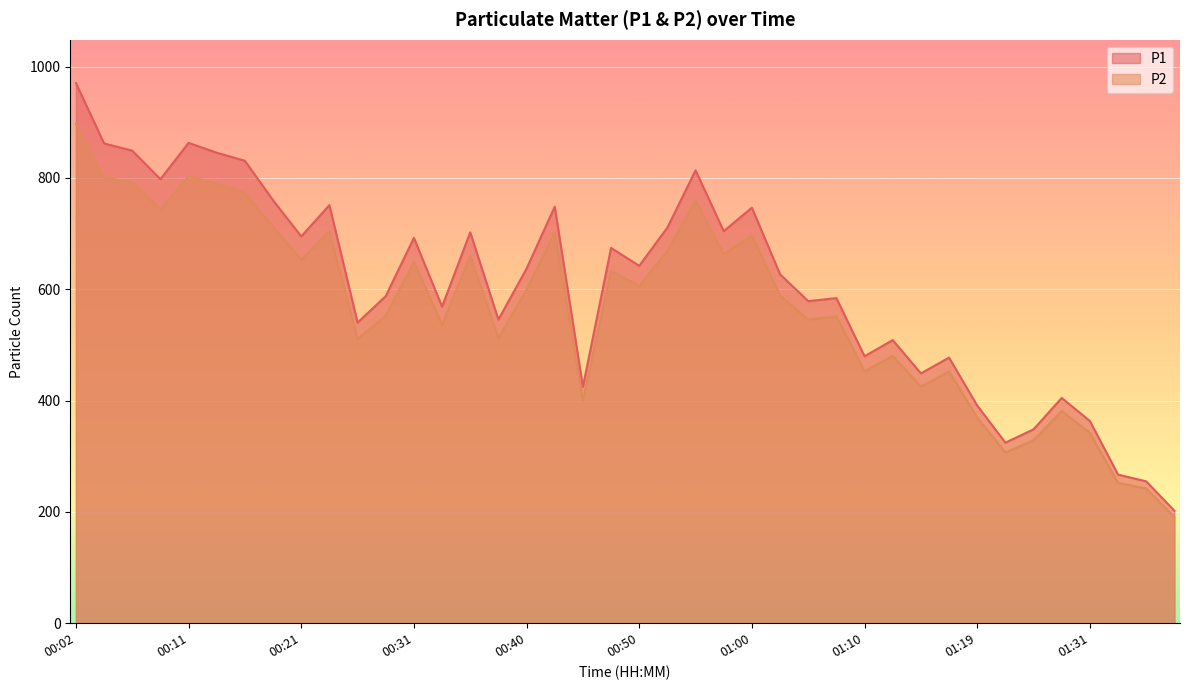

What is the label of the 37th point from the right?

00:09